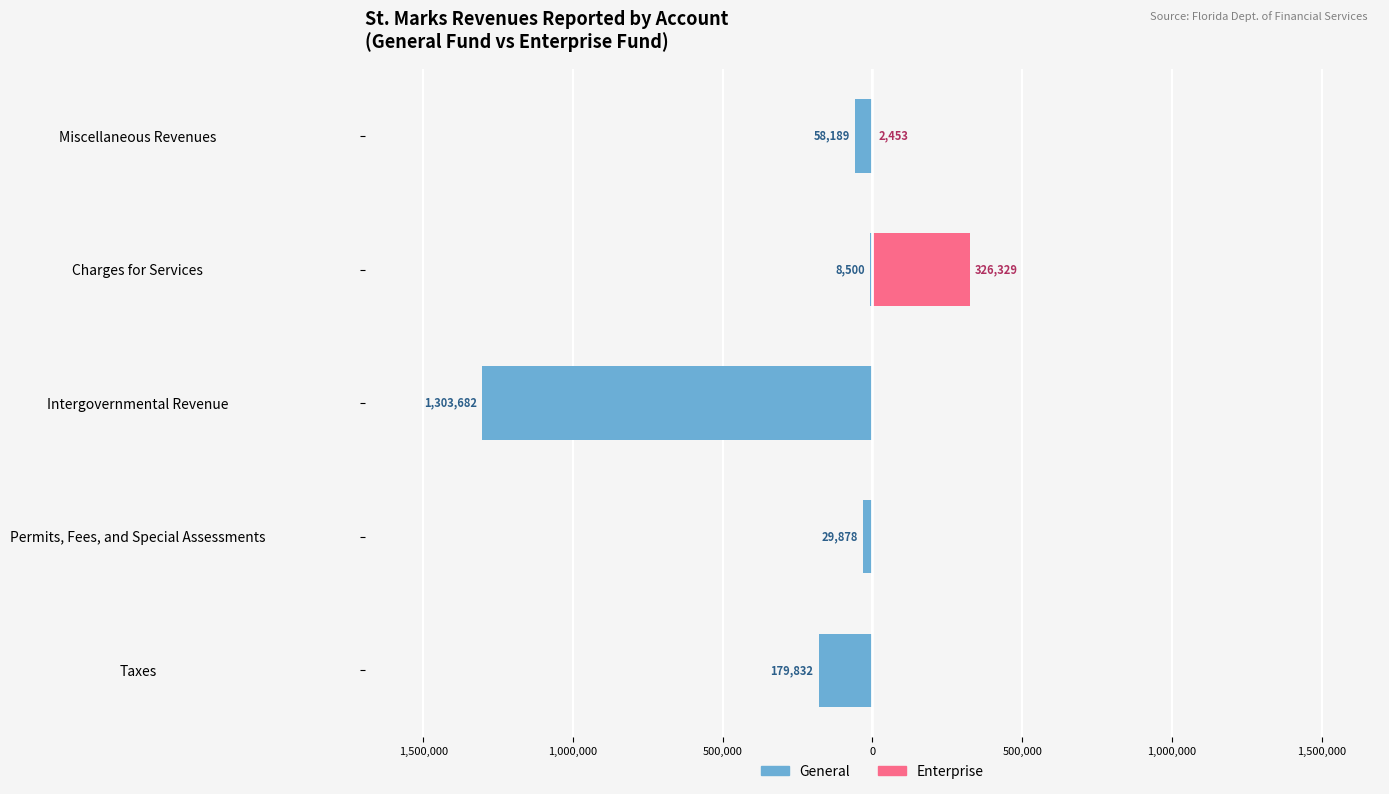

Between Taxes and Permits, Fees, and Special Assessments, which series saw the biggest shift?

General